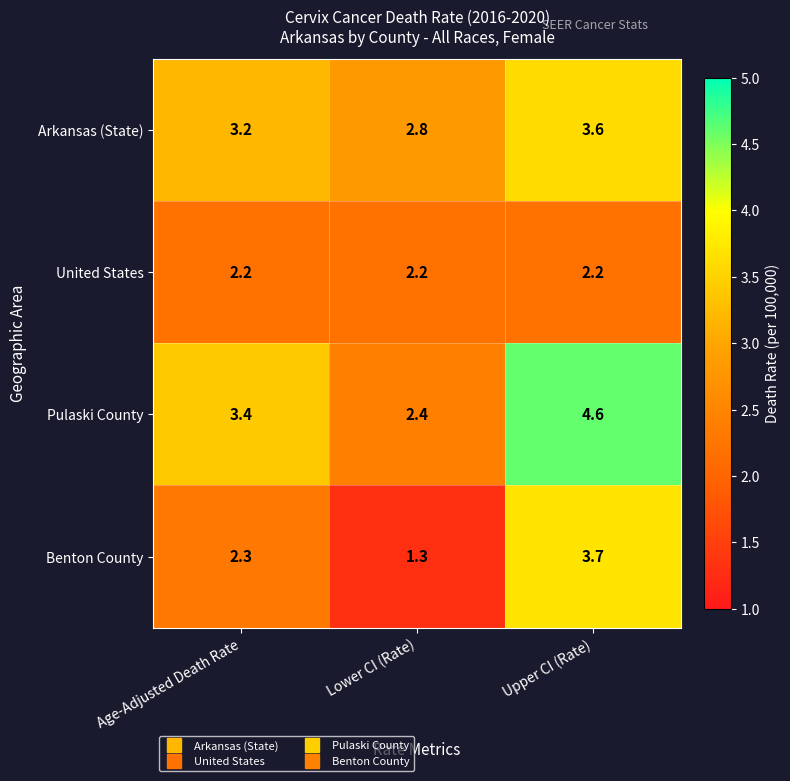

Which category has the lowest value in the Benton County series?

Lower CI (Rate)